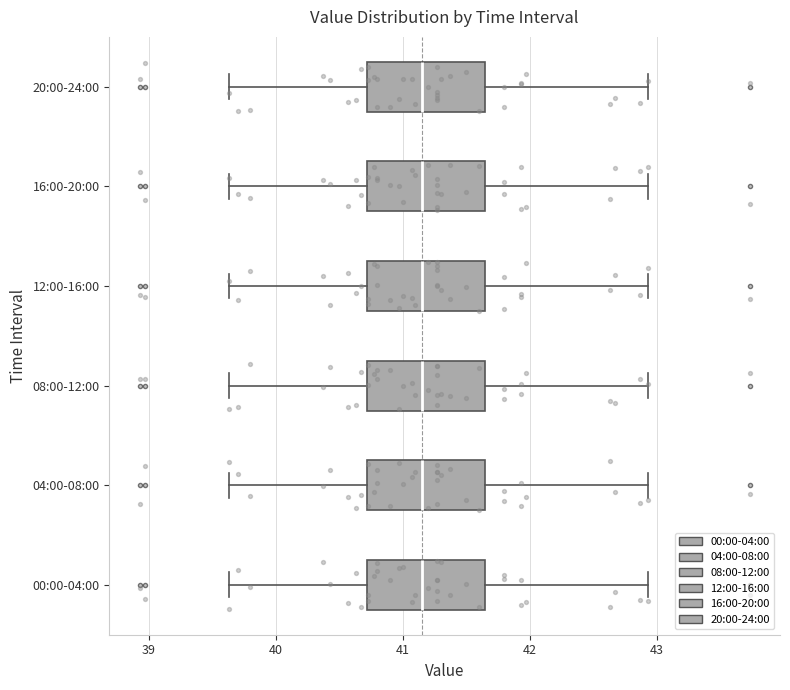

Where does the median line of the box for 16:00-20:00 sit on the x-axis? The values are not printed on the chart, so give them approximately, as read against the axis.

41.2